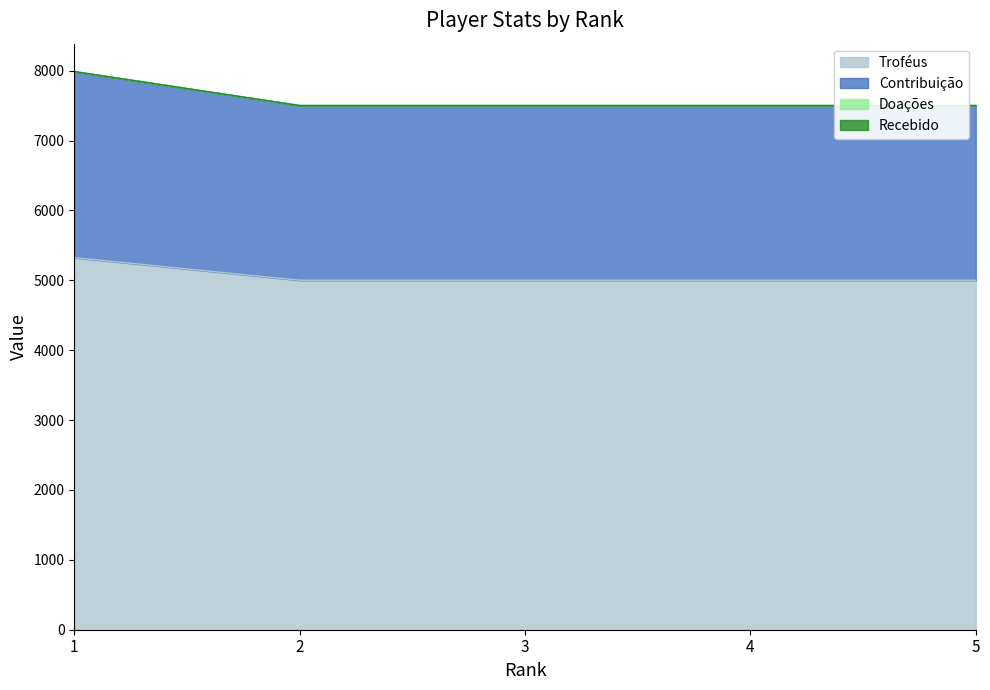

What is the difference between the maximum and minimum values in the Contribuição series?

486